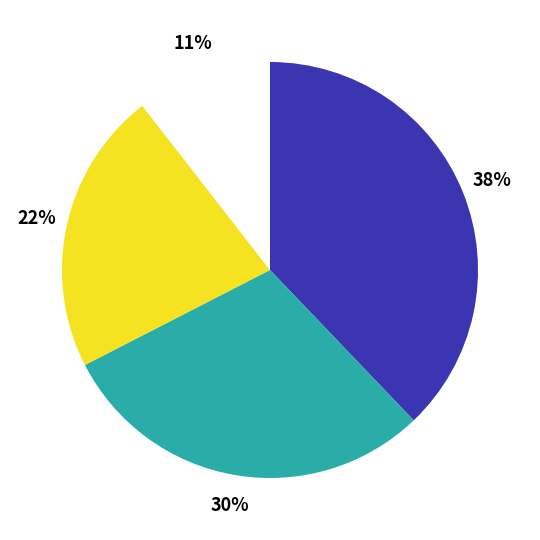

Is there a majority slice in this chart?

No